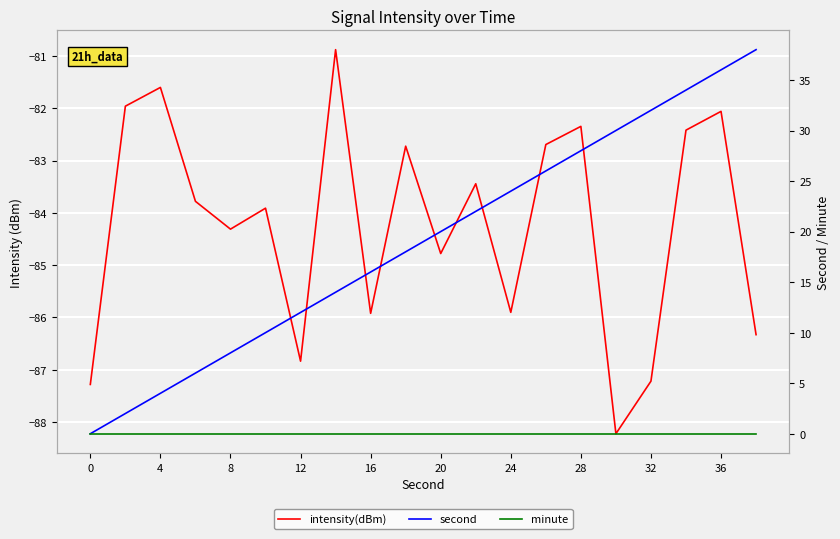

Reading left to right, transcribe all the data shown in this chart.

intensity(dBm): -87.3	-82.0	-81.6	-83.8	-84.3	-83.9	-86.8	-80.9	-85.9	-82.7	-84.8	-83.4	-85.9	-82.7	-82.3	-88.2	-87.2	-82.4	-82.1	-86.3
second: 0.0	2.0	4.0	6.0	8.0	10.0	12.0	14.0	16.0	18.0	20.0	22.0	24.0	26.0	28.0	30.0	32.0	34.0	36.0	38.0
minute: 0.0	0.0	0.0	0.0	0.0	0.0	0.0	0.0	0.0	0.0	0.0	0.0	0.0	0.0	0.0	0.0	0.0	0.0	0.0	0.0